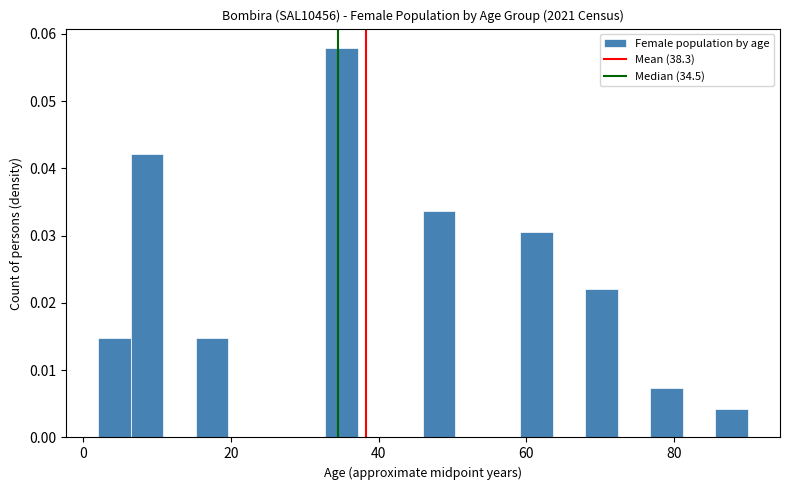

Around what value on the x-axis is the tallest bar? Give the approximate position of its centre, as read against the axis.

36